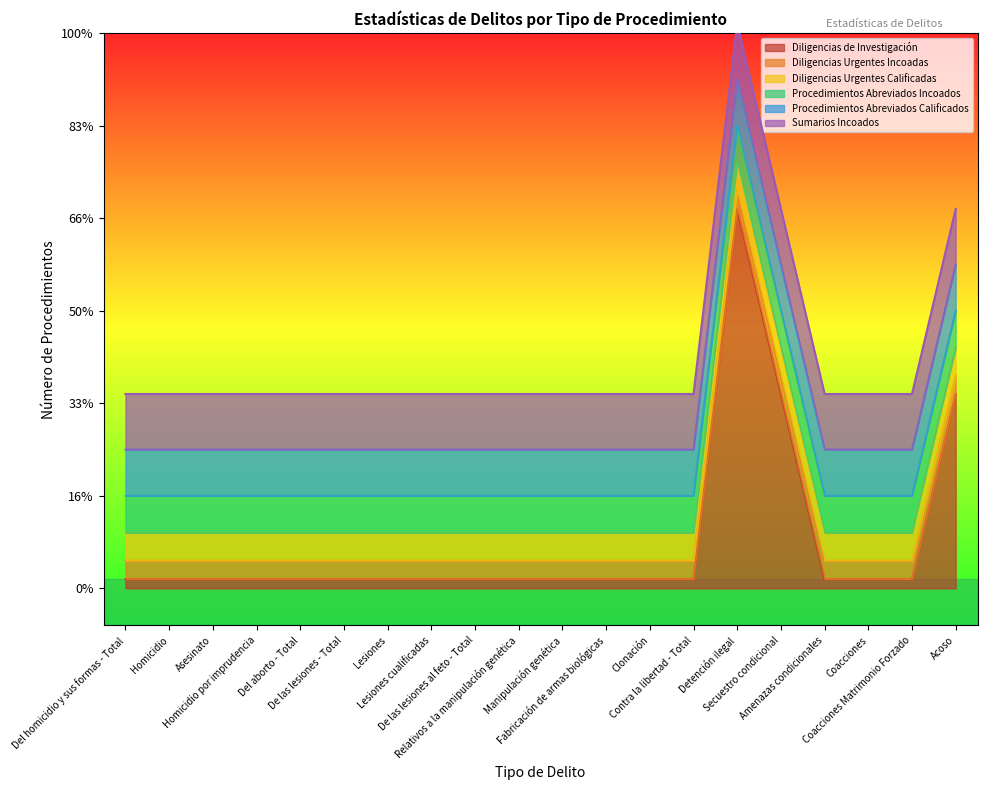

Rank the series at Asesinato from lowest to highest value.

Diligencias de Investigación, Diligencias Urgentes Incoadas, Diligencias Urgentes Calificadas, Procedimientos Abreviados Incoados, Procedimientos Abreviados Calificados, Sumarios Incoados